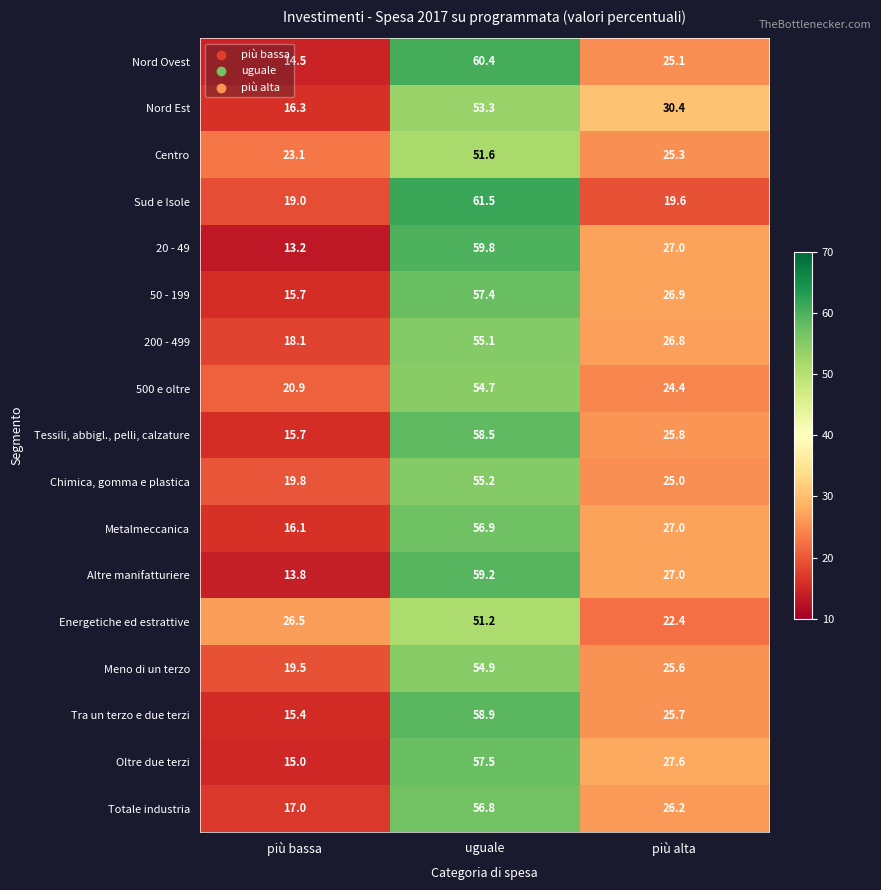

At which category does the chart reach its minimum across all series?

più bassa